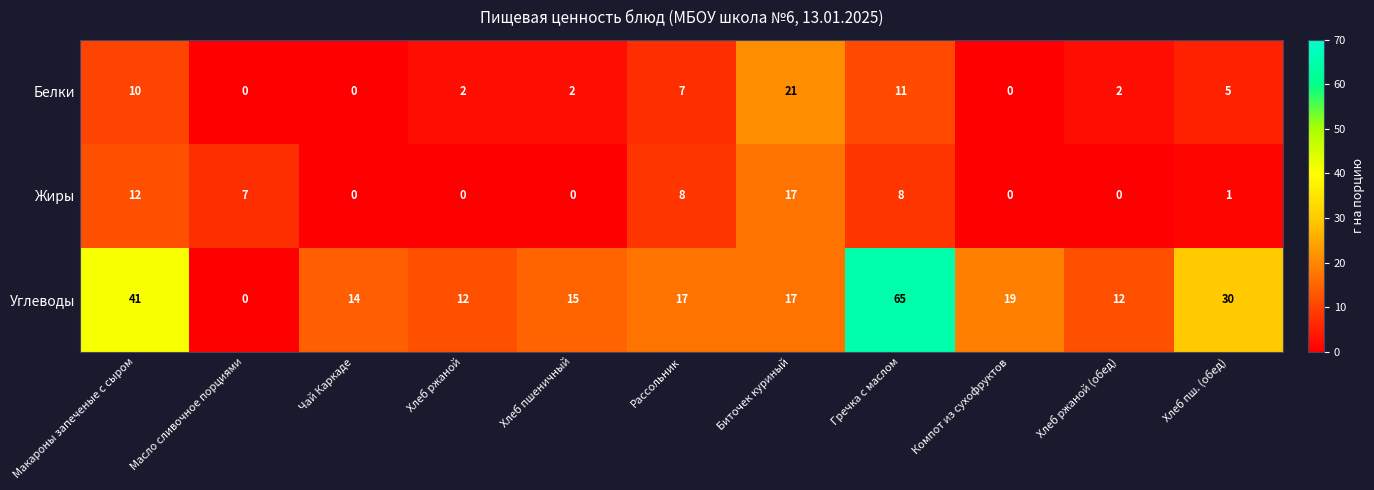

What is the sum of the Углеводы values at Компот из сухофруктов and Масло сливочное порциями?

19